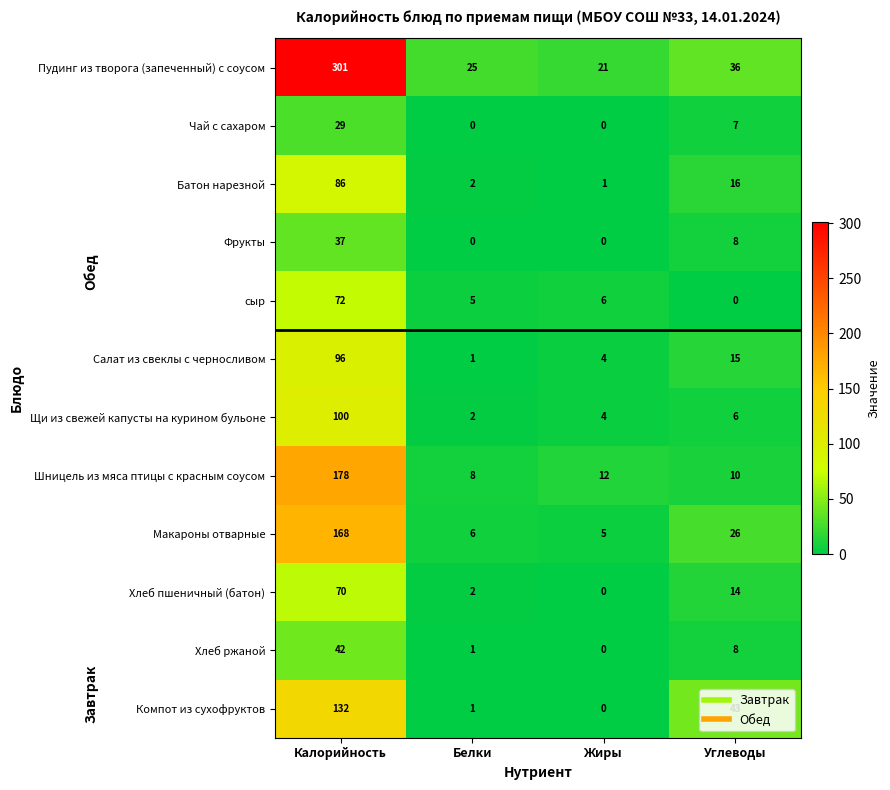

What is the difference between the maximum and minimum values in the Шницель из мяса птицы с красным соусом series?

170